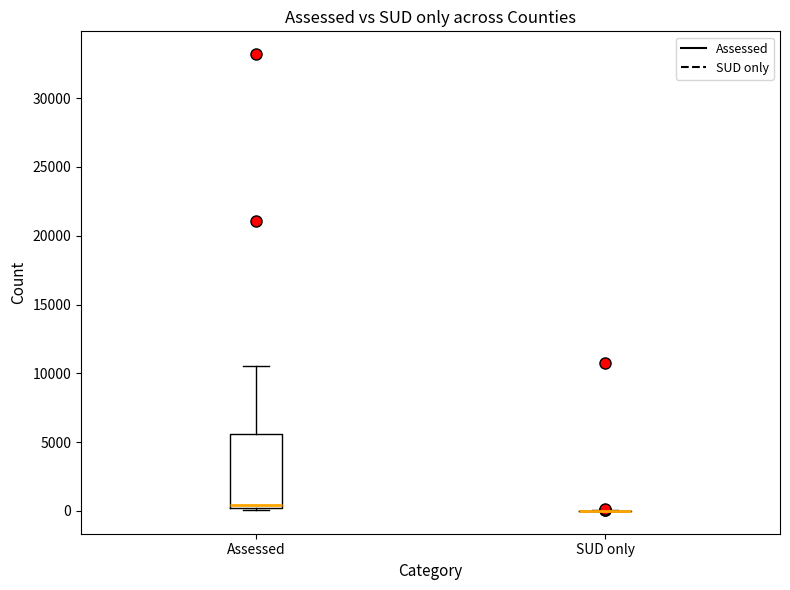

Reading left to right, transcribe this box plot: for each box, give where its median line is, the range the box spans, and where its two whiskers end, as read against the y-axis. The values are not printed on the chart, so give them approximately, as read against the axis.

Assessed: median 500, box 0 to 5500, whiskers 0 (just below the box's lower edge) to 10500
SUD only: box collapsed to a line at 0, whiskers 0 to 0